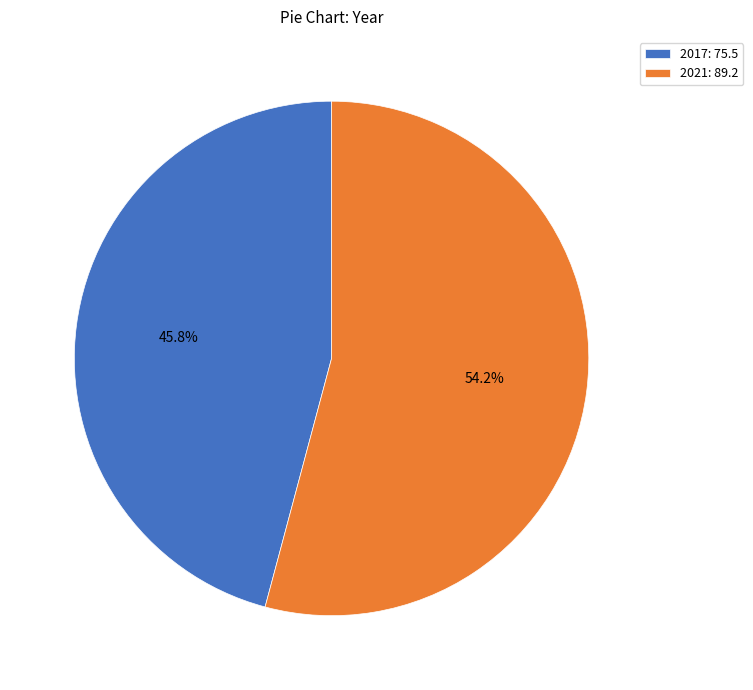

What percentage do 2017 and 2021 together represent?

100.0%